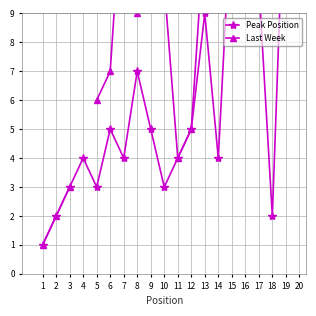

How many values in the Last Week series are below 11?

9